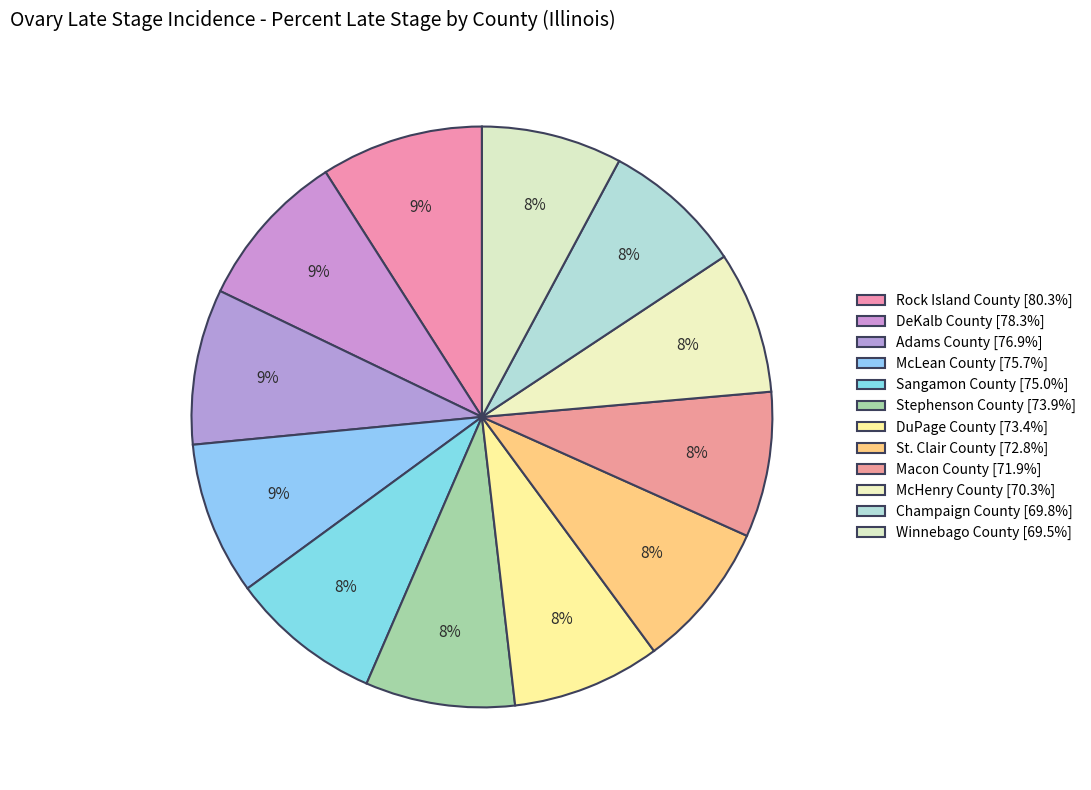

Is it true that DeKalb County is 9% of the pie?

True